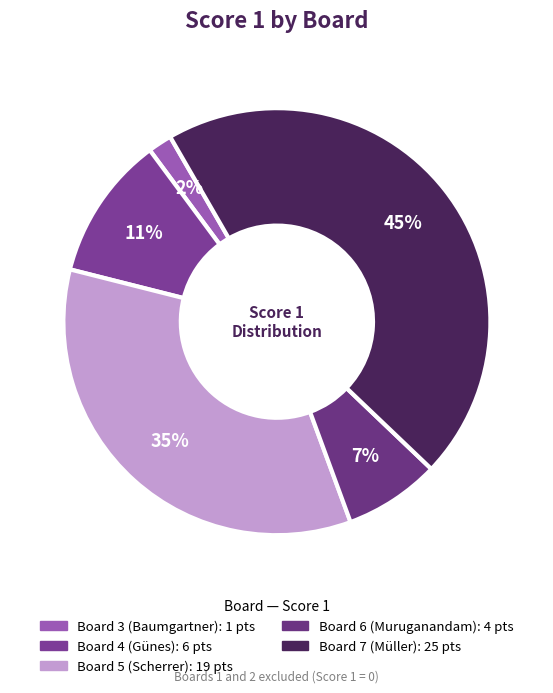

Which category has the smallest portion of the pie?

Board 3 (Baumgartner)